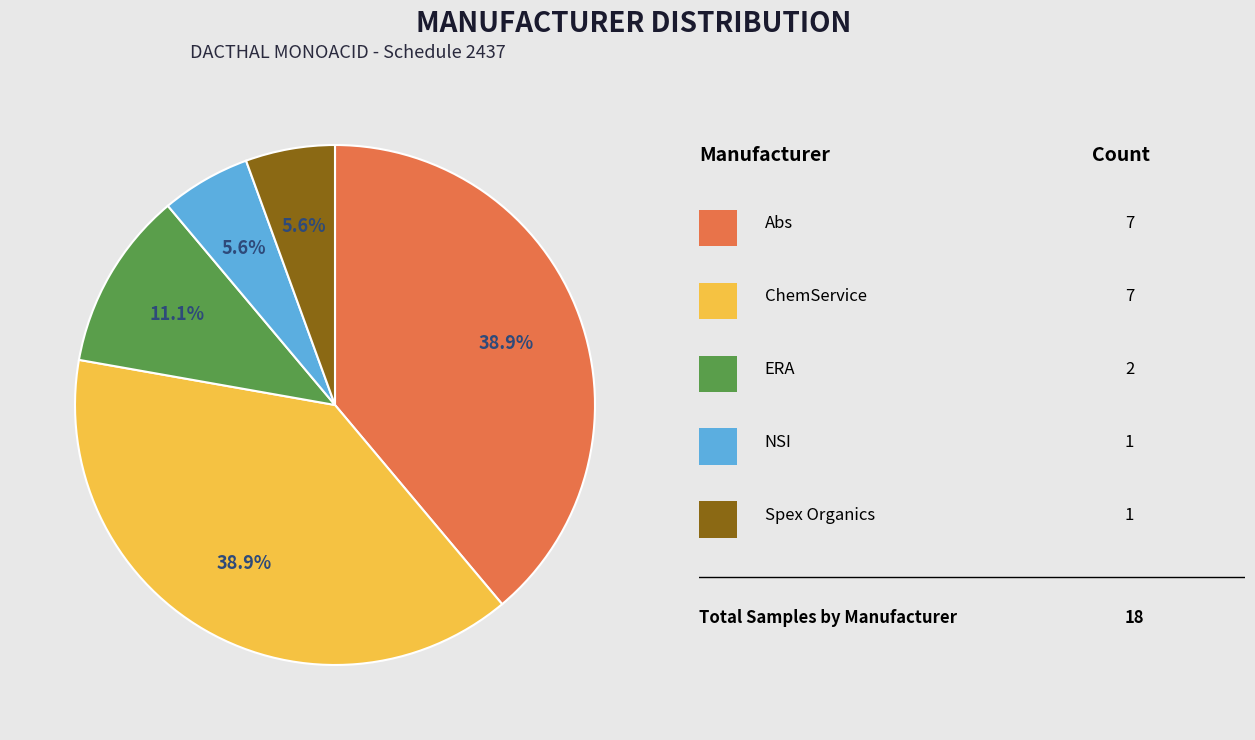

Does any single category account for the majority?

No